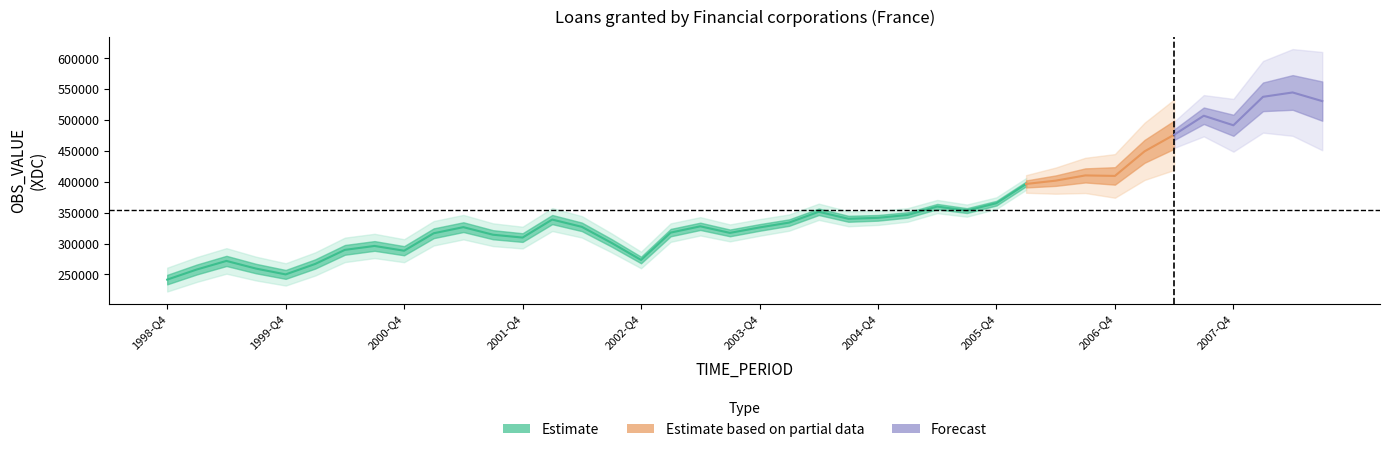

True or false: the data shows 509039 at 2003-Q4.

False